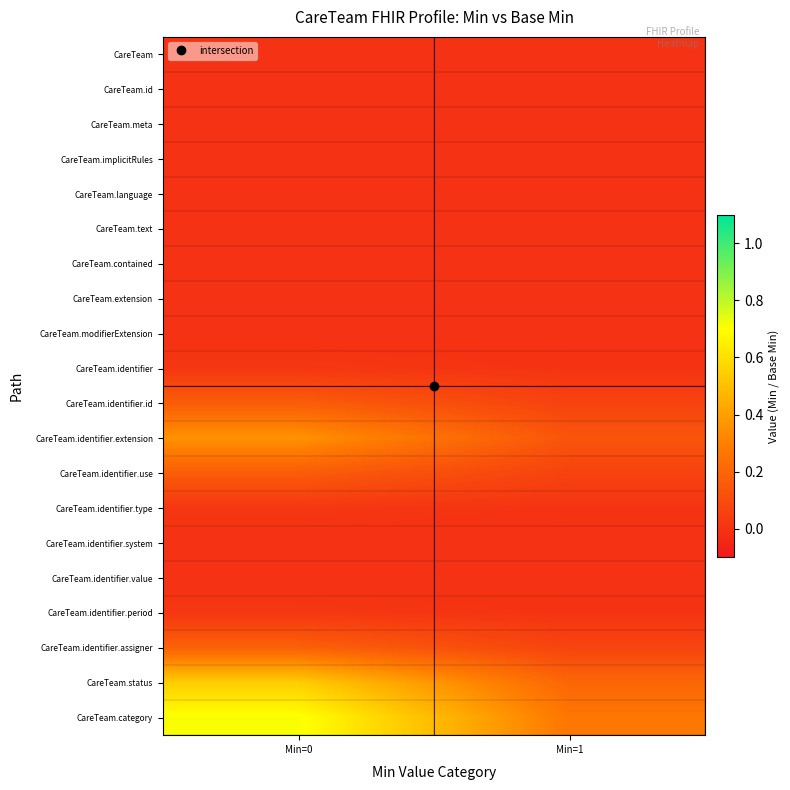

What is the greatest value displayed?

0.7